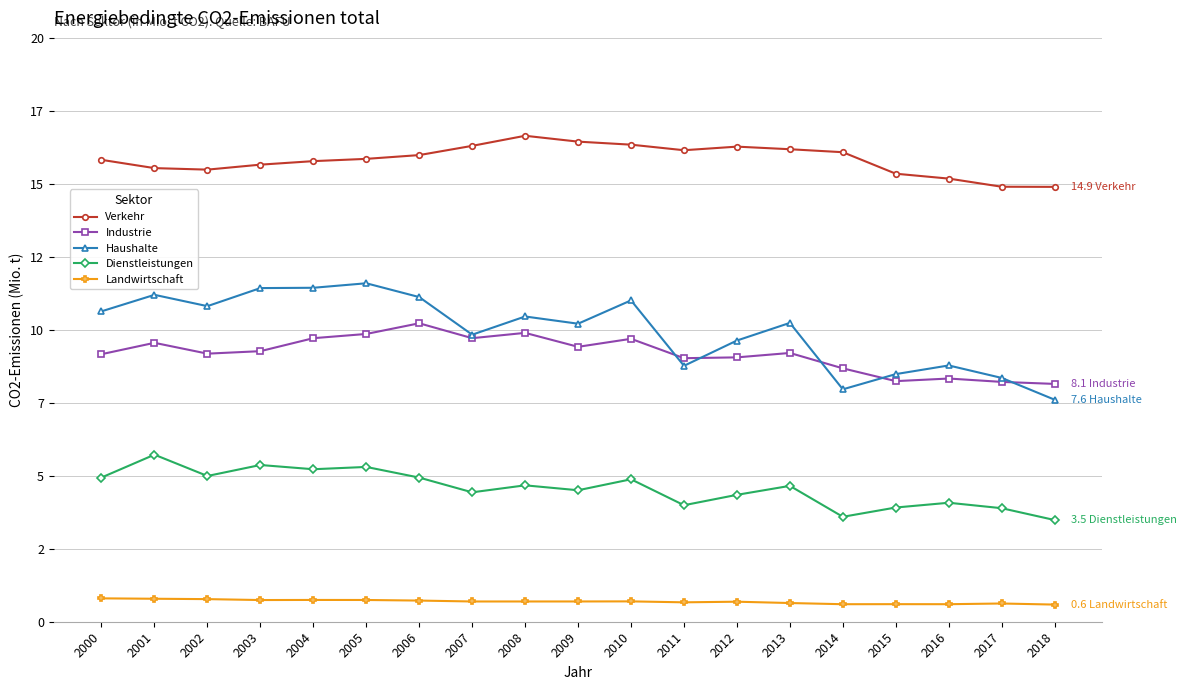

Count the Landwirtschaft values in the range 0 to 1.

19